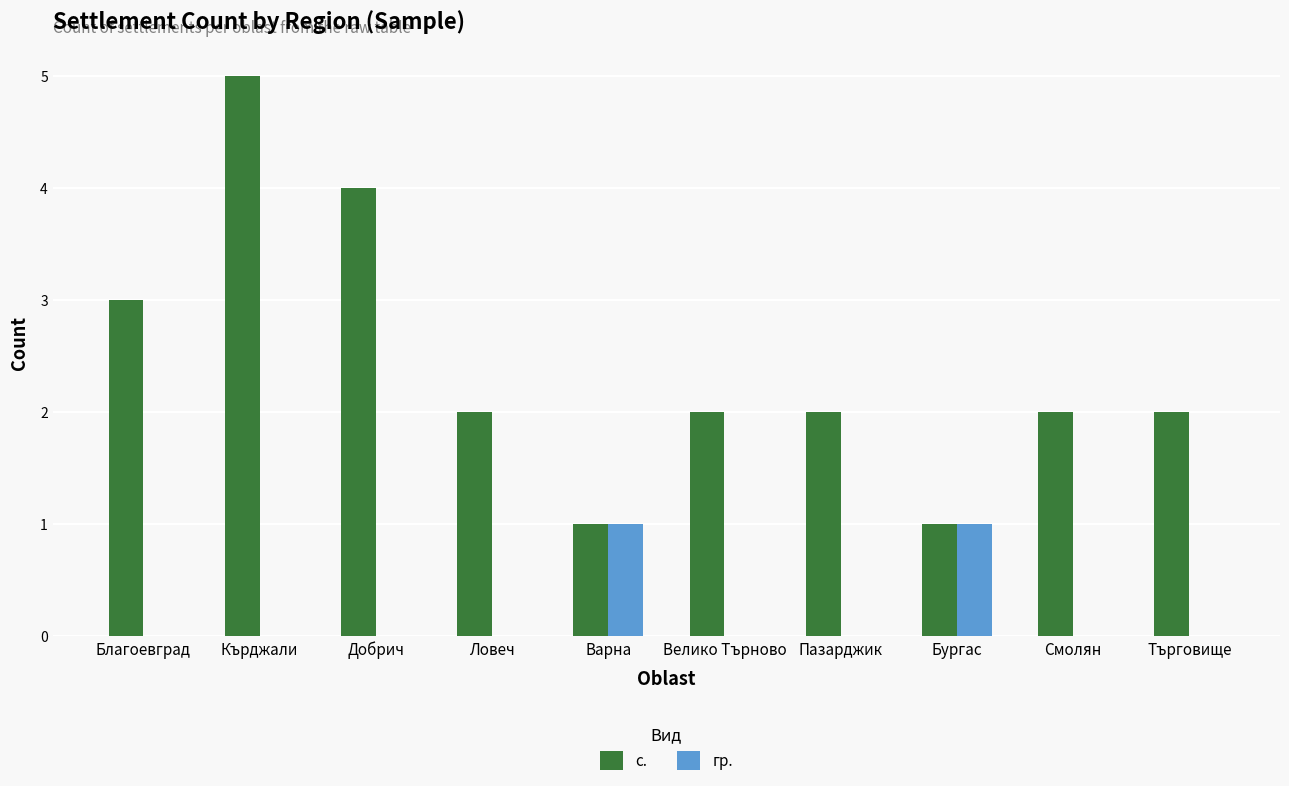

The с. series shows 2 at Пазарджик. True or false?

True